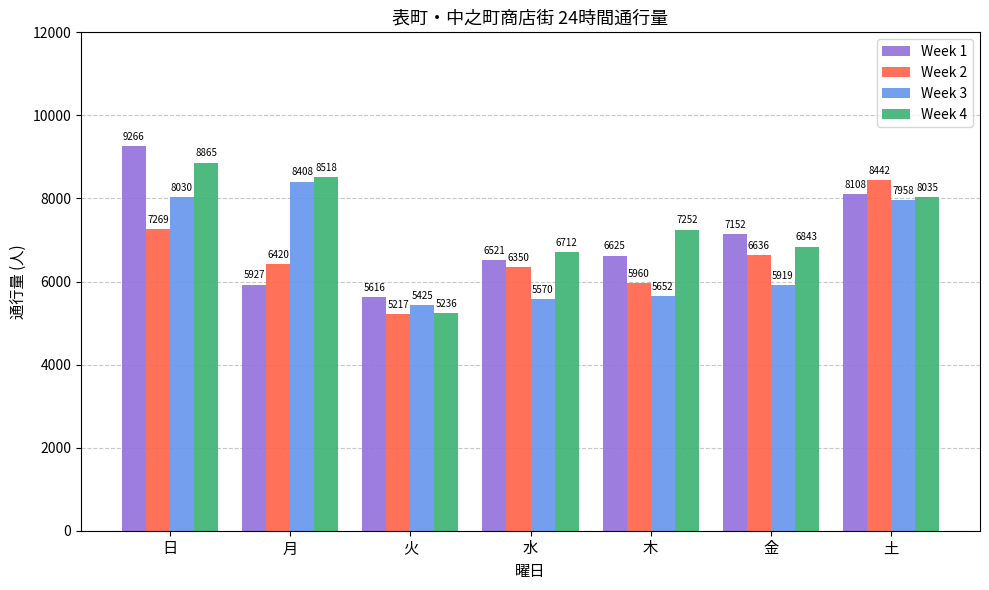

What is the difference between the highest and lowest values at 金?

1233